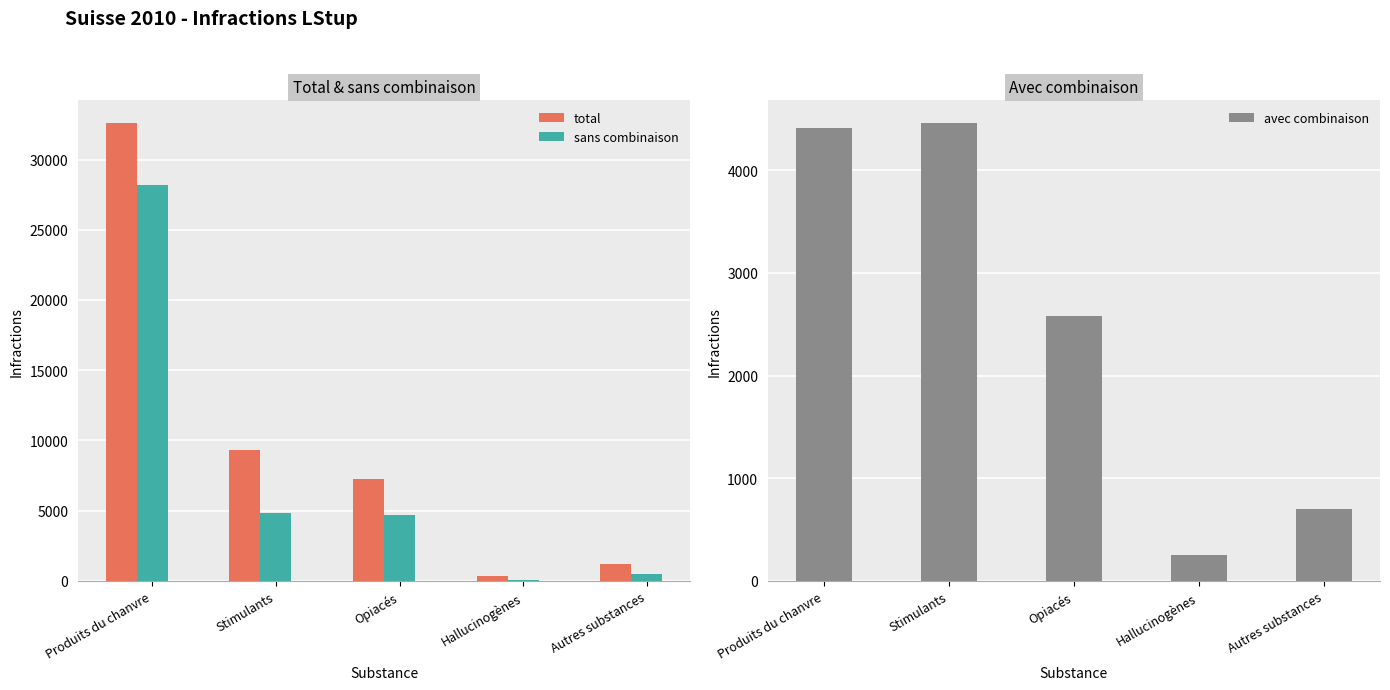

Reading right to left, extract all data points from this chart.

total: 1207	321	7251	9292	32583
sans combinaison: 508	72	4669	4833	28166
avec combinaison: 699	249	2582	4459	4417